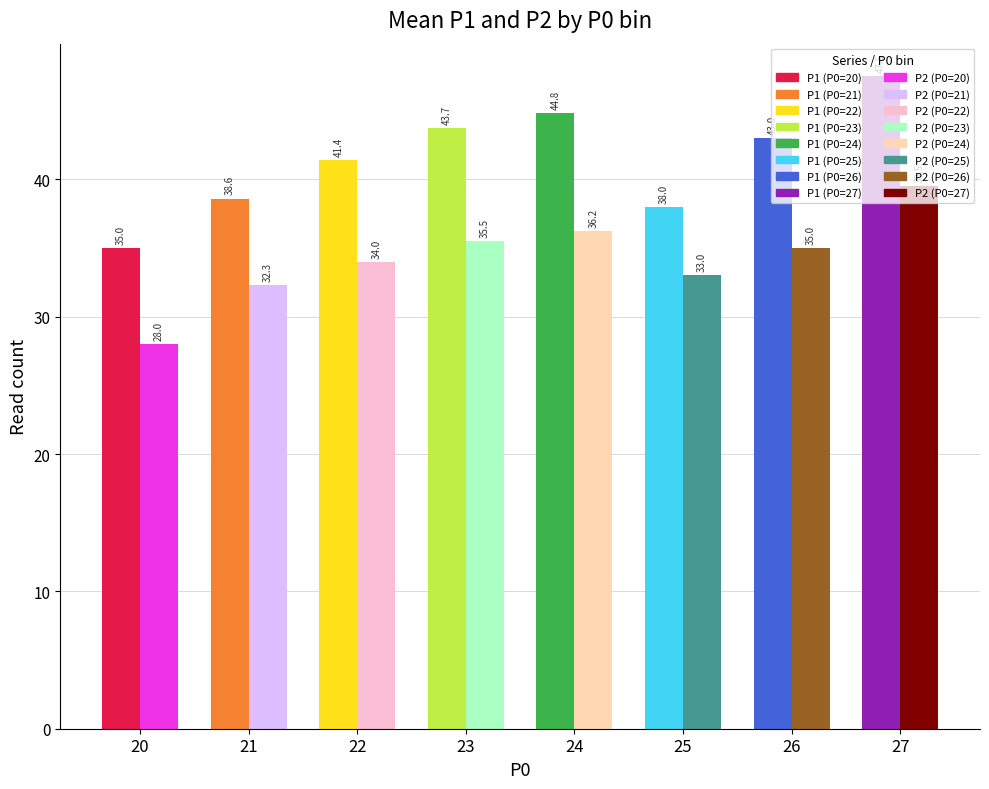

How many series are shown in this chart?

2